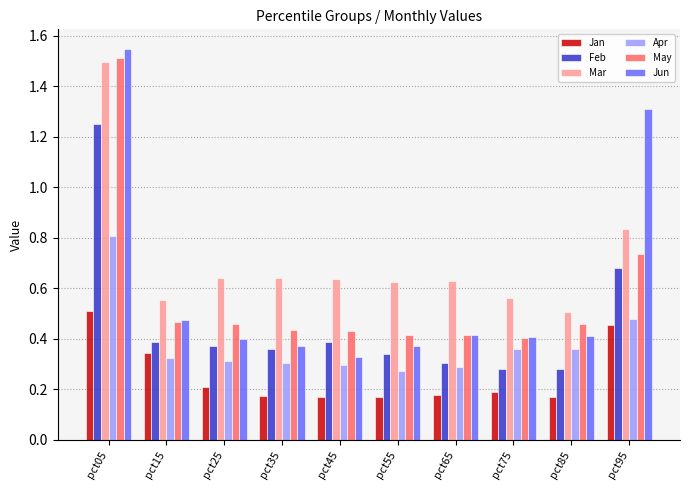

Which series has the widest spread of values?

Jun